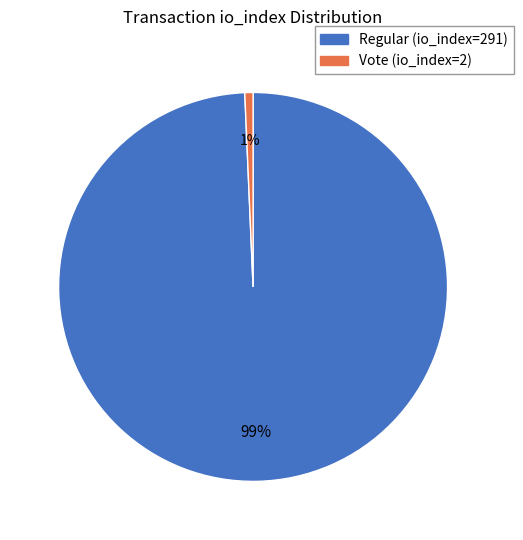

Is it true that Regular (io_index=291) is 89% of the pie?

False